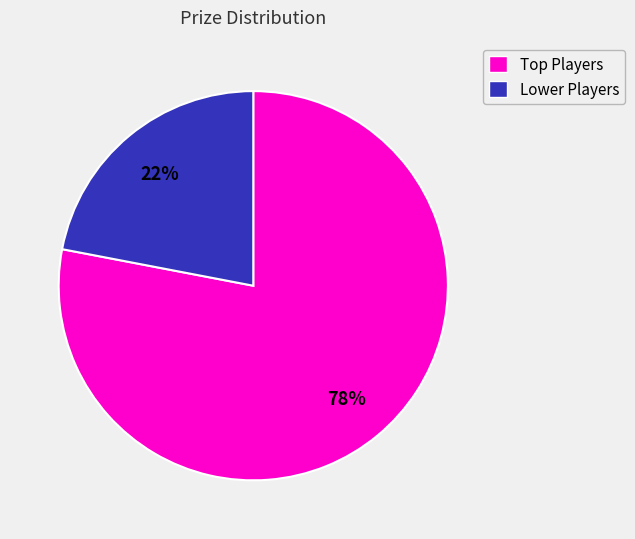

Is there a majority slice in this chart?

Yes